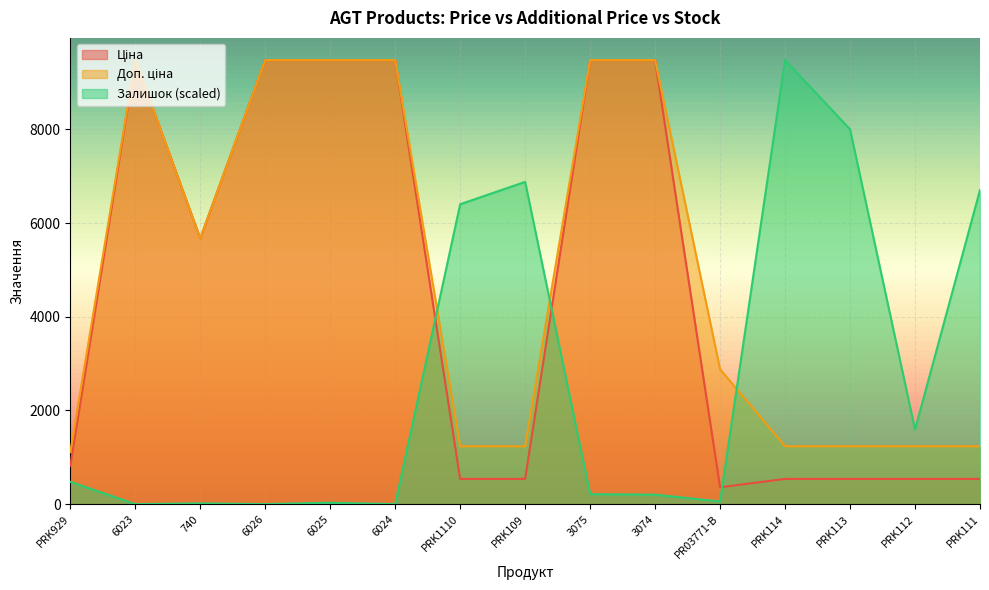

How many intersections are there between Ціна and Залишок?

3